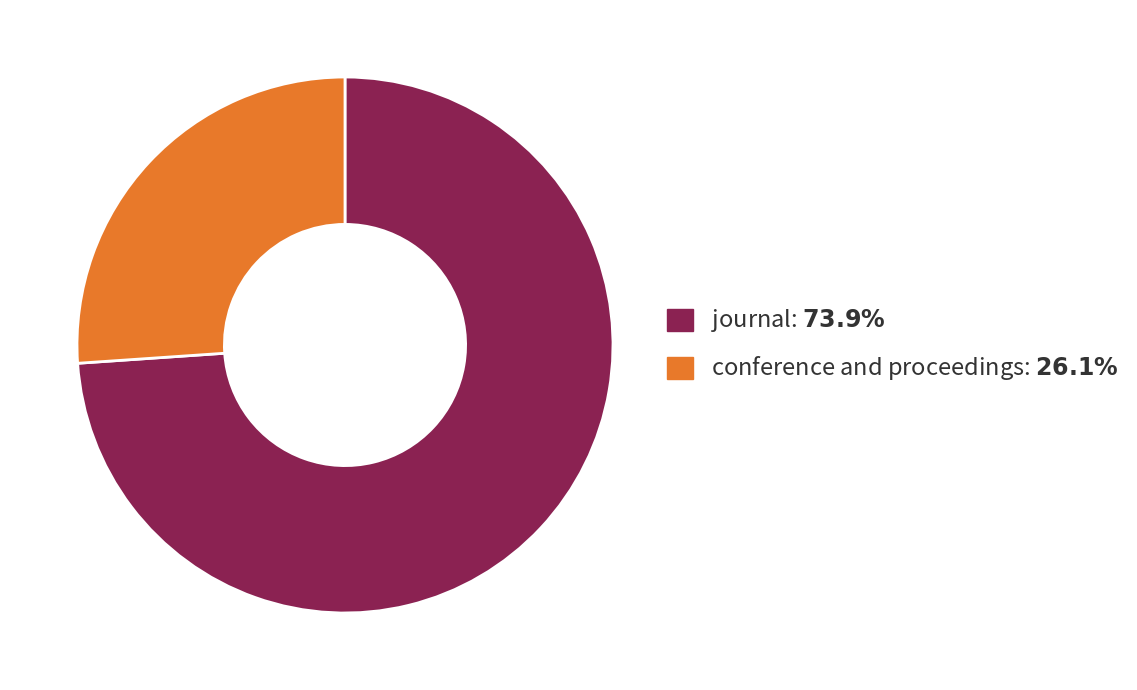

Which slice is the largest?

journal